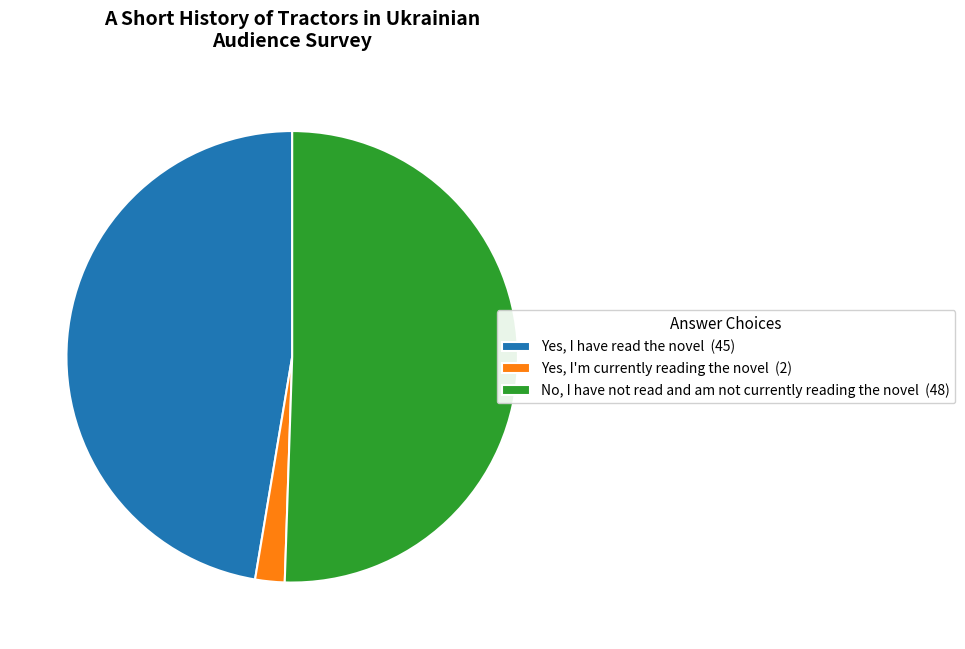

Approximately how many times larger is the value at No, I have not read and am not currently reading the novel (48) compared to Yes, I'm currently reading the novel (2)?

24.0